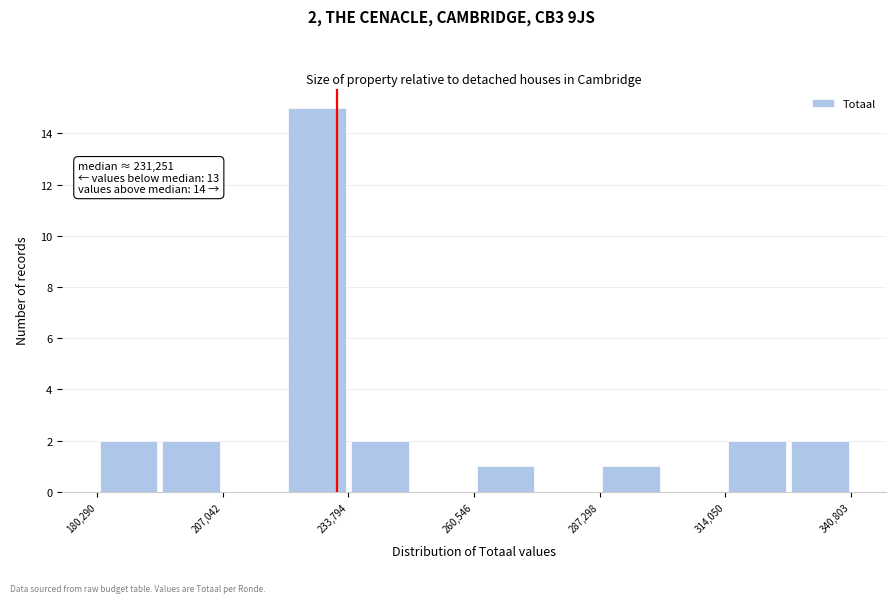

Read against the x-axis, roughly where is the centre of the tallest bar?

225000